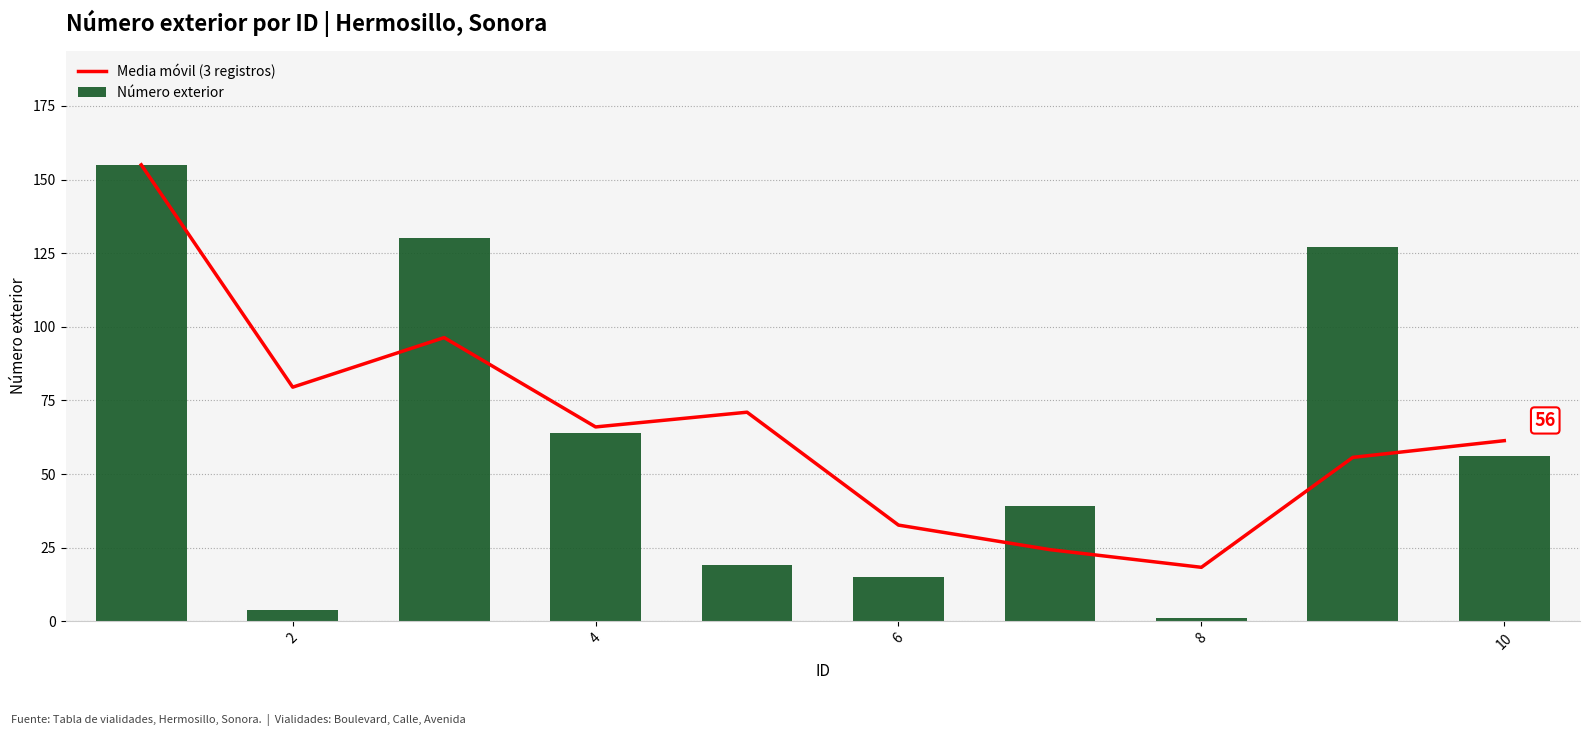

What is the sum of all Media móvil (3 registros) values?

660.2